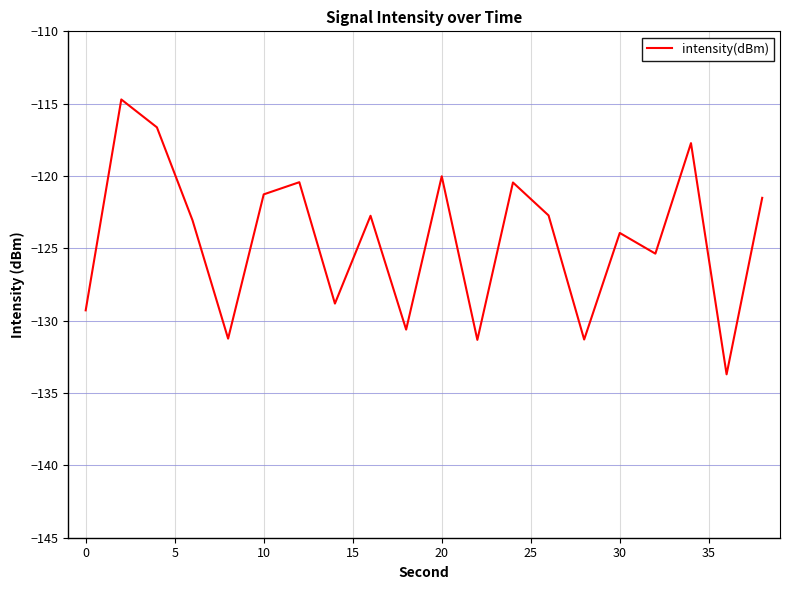

What is the sum of all values?

-2486.9